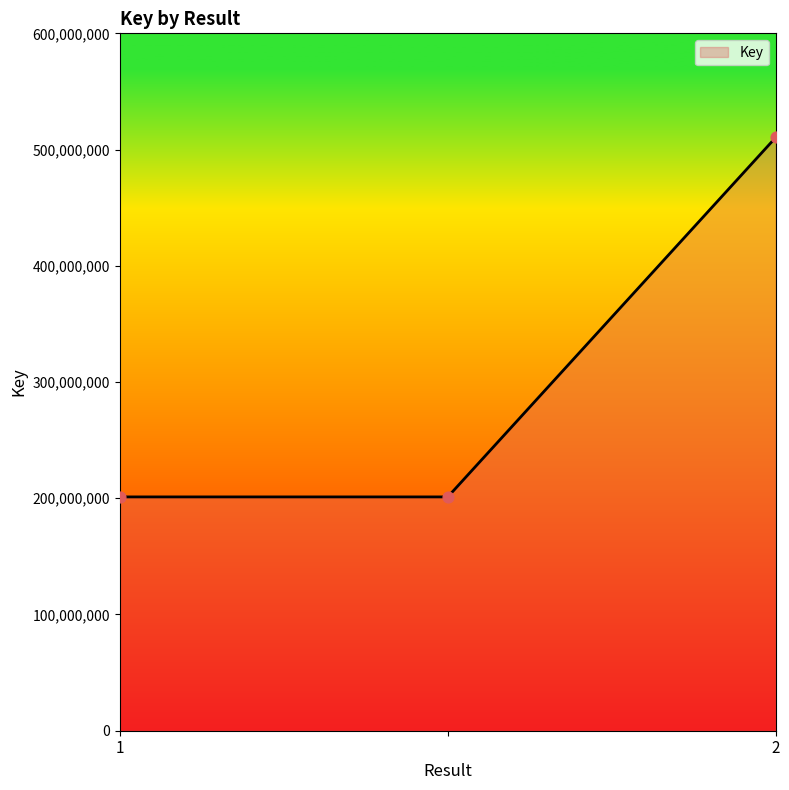

What is the greatest value displayed?

510508901